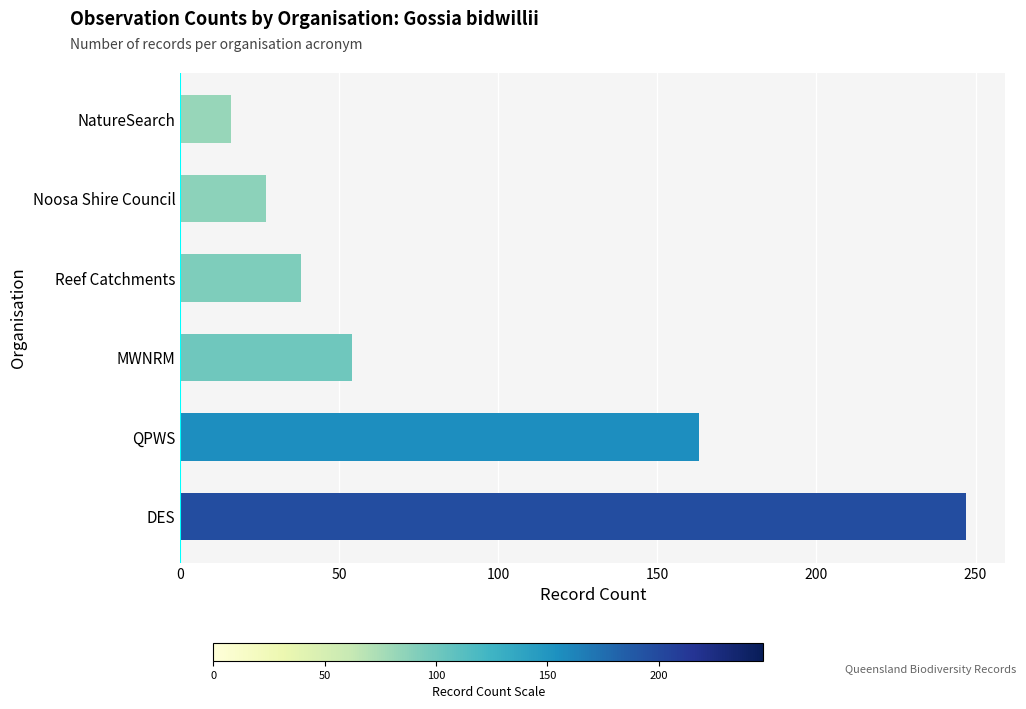

What is the average value?

91